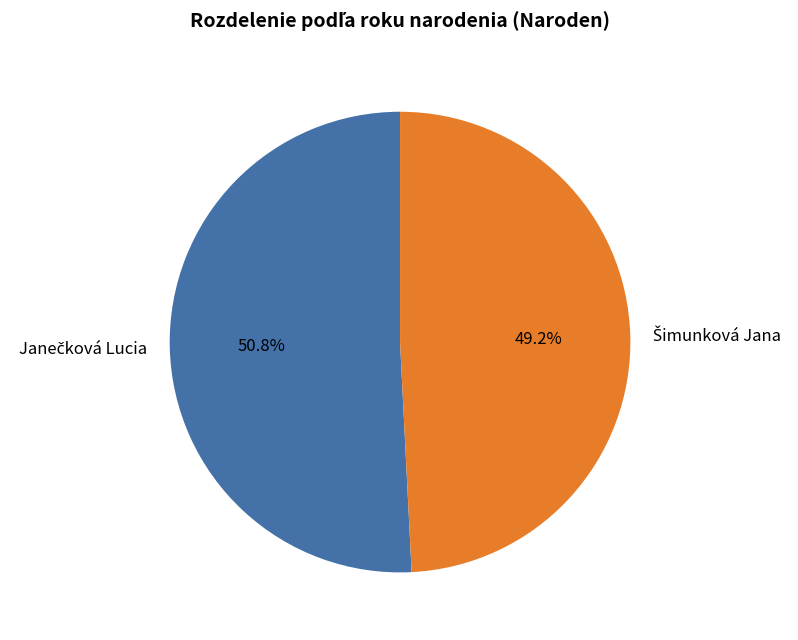

Does any single category account for the majority?

Yes